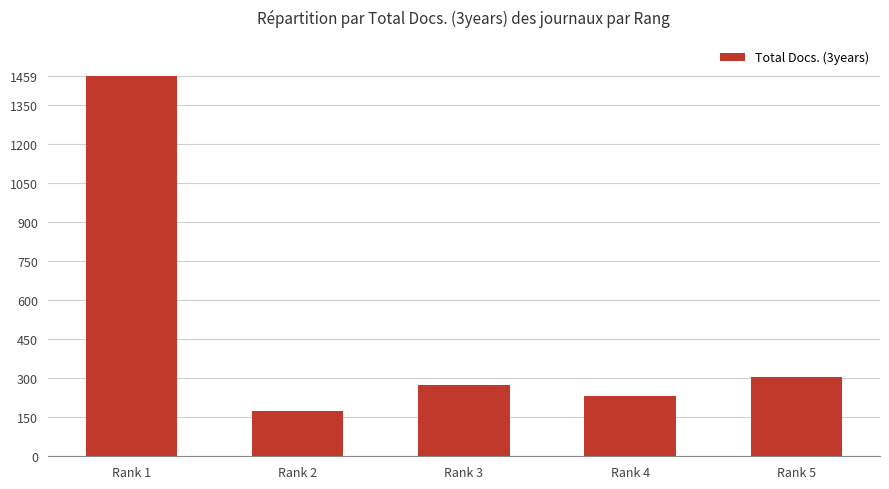

Reading left to right, list all the values displayed in this chart.

Rank 1=1459	Rank 2=174	Rank 3=274	Rank 4=233	Rank 5=304